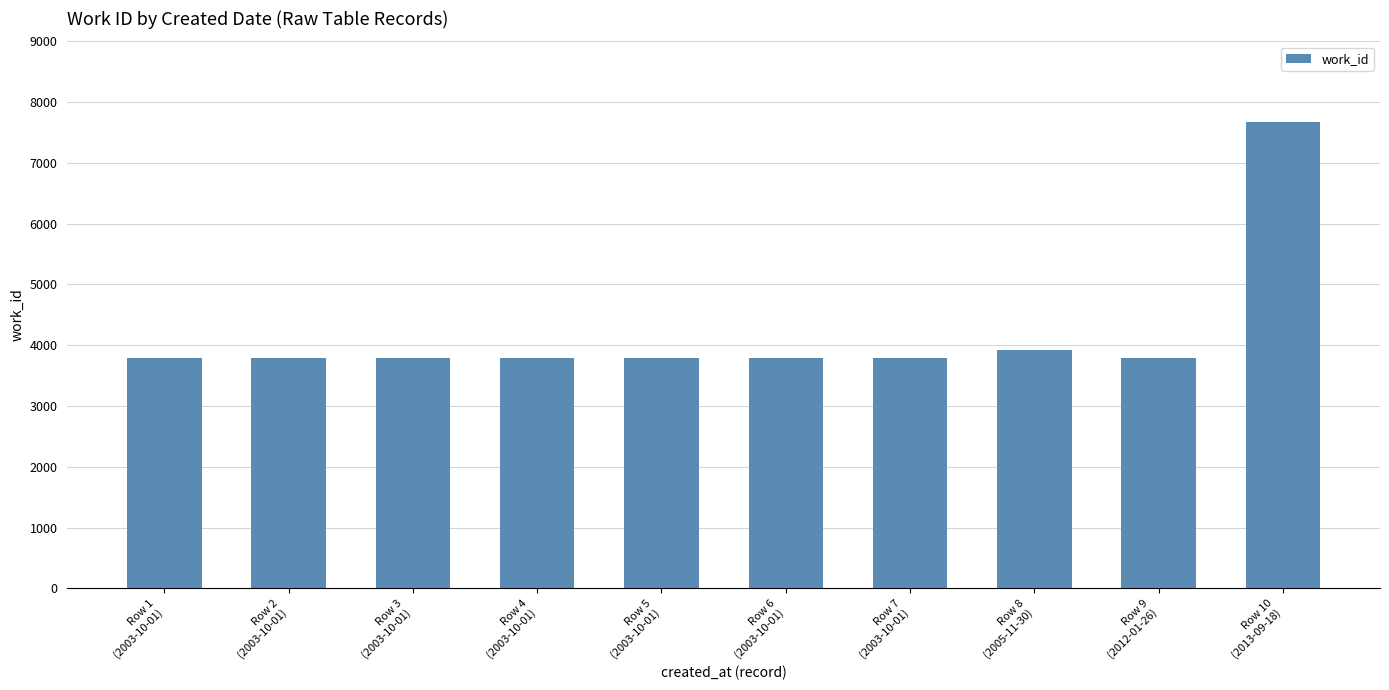

What is the maximum value shown in the chart?

7680